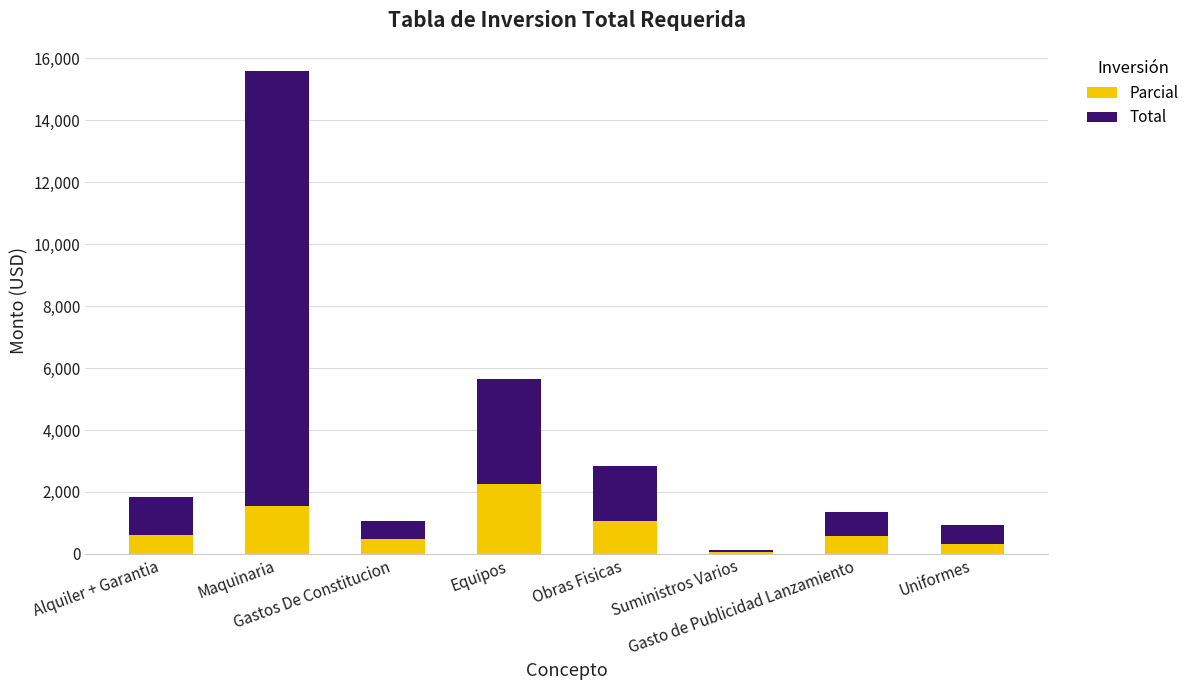

What is the highest value of the Parcial series?

2256.0